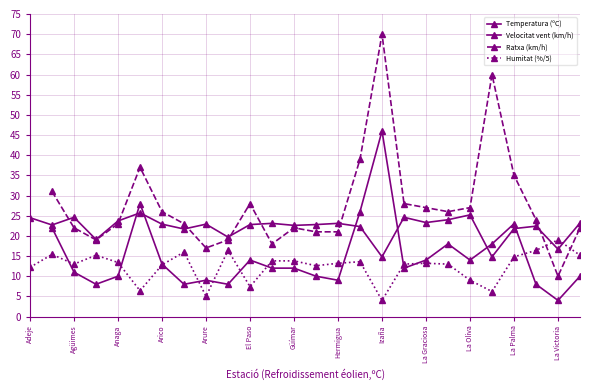

Read the Temperatura (ºC) value at Agüimes.

22.7